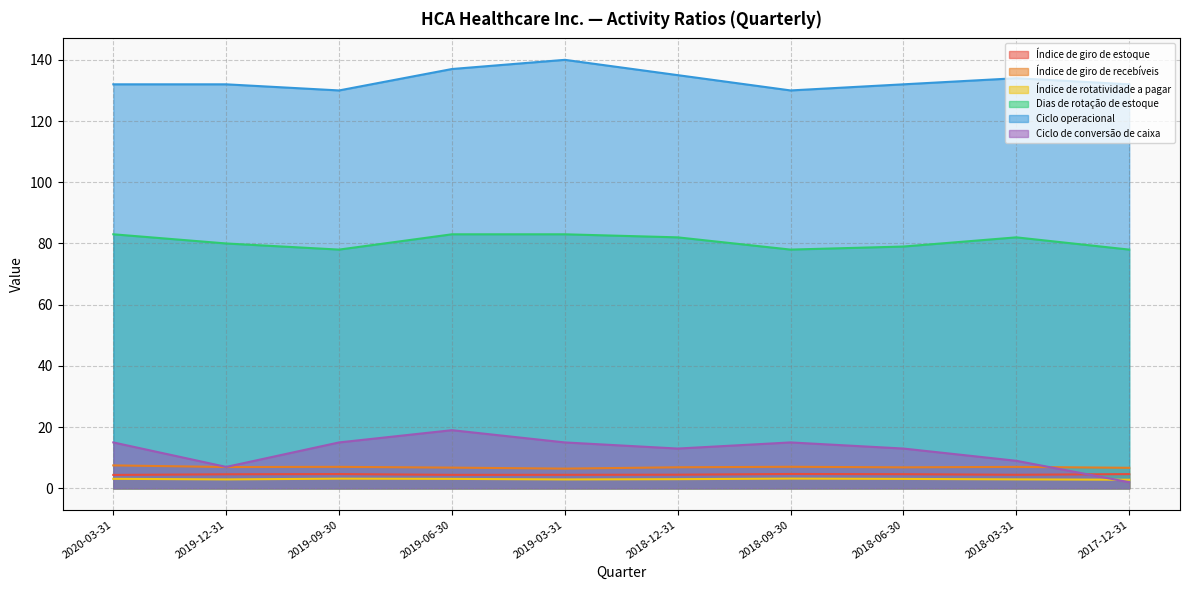

Is it true that Dias de rotação de estoque equals 48.7 at 2018-03-31?

False